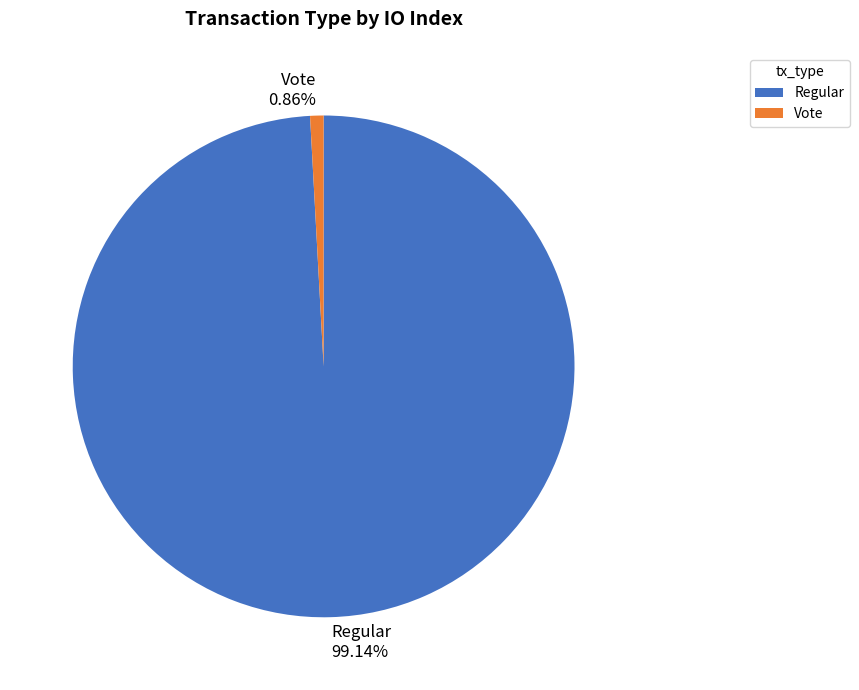

What is the largest slice in the pie chart?

Regular